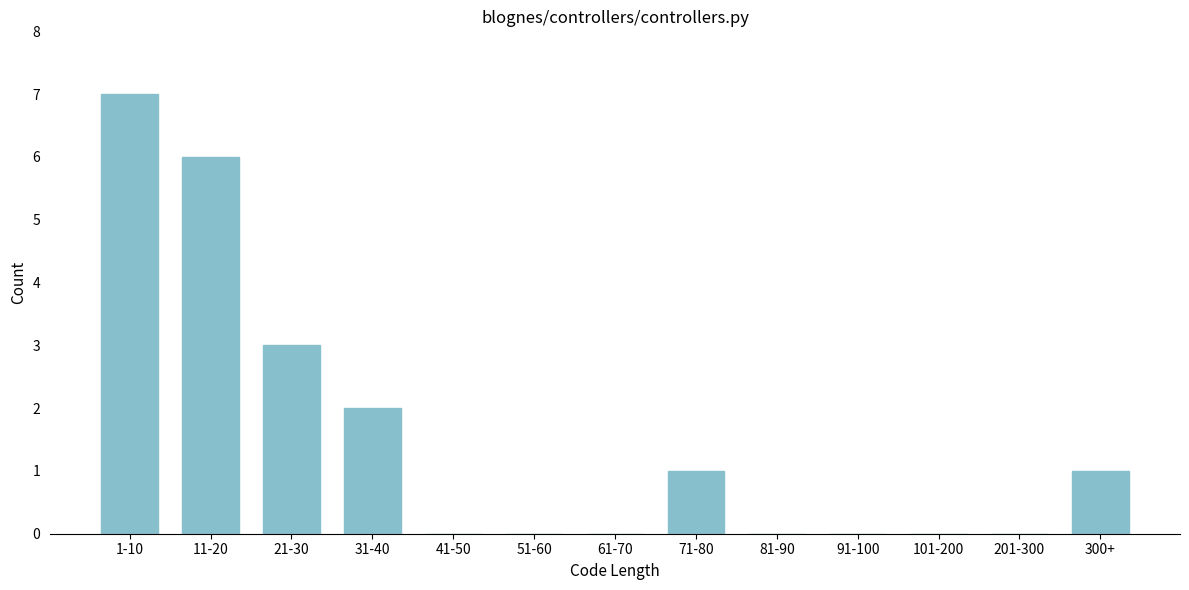

Reading left to right, what are all the values shown in this chart?

1-10=7	11-20=6	21-30=3	31-40=2	41-50=0	51-60=0	61-70=0	71-80=1	81-90=0	91-100=0	101-200=0	201-300=0	300+=1